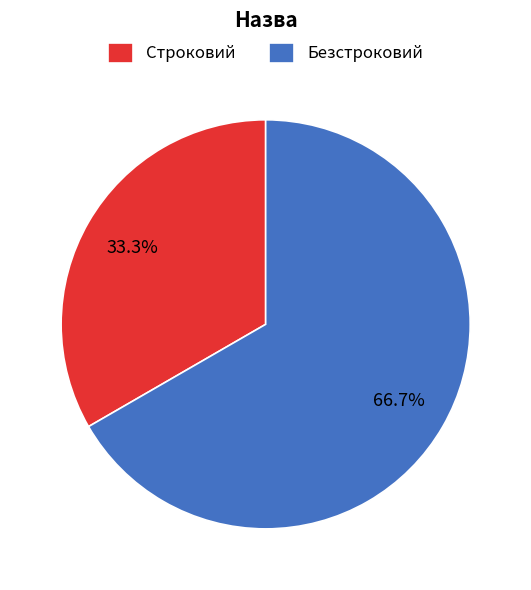

Which slice is the largest?

Безстроковий